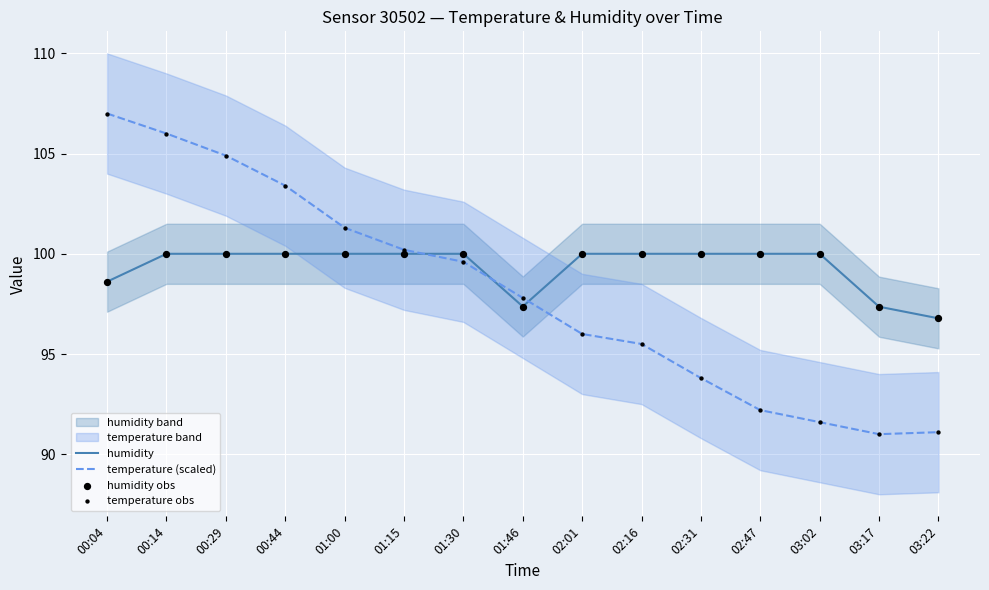

What is the total value across all series at 01:15?

400.4